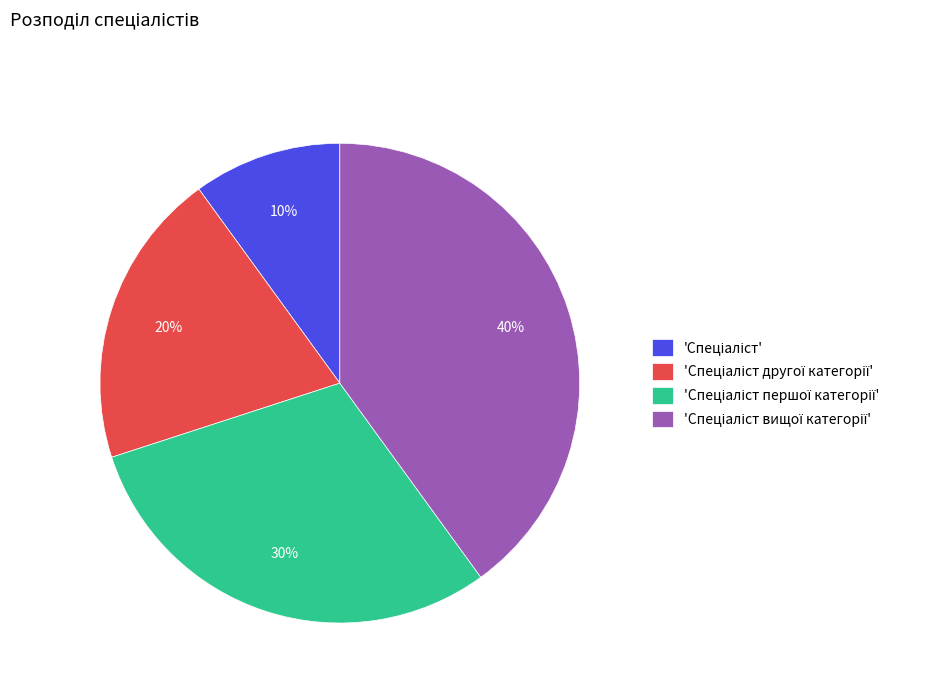

To the nearest percent, what is the average slice percentage?

25%